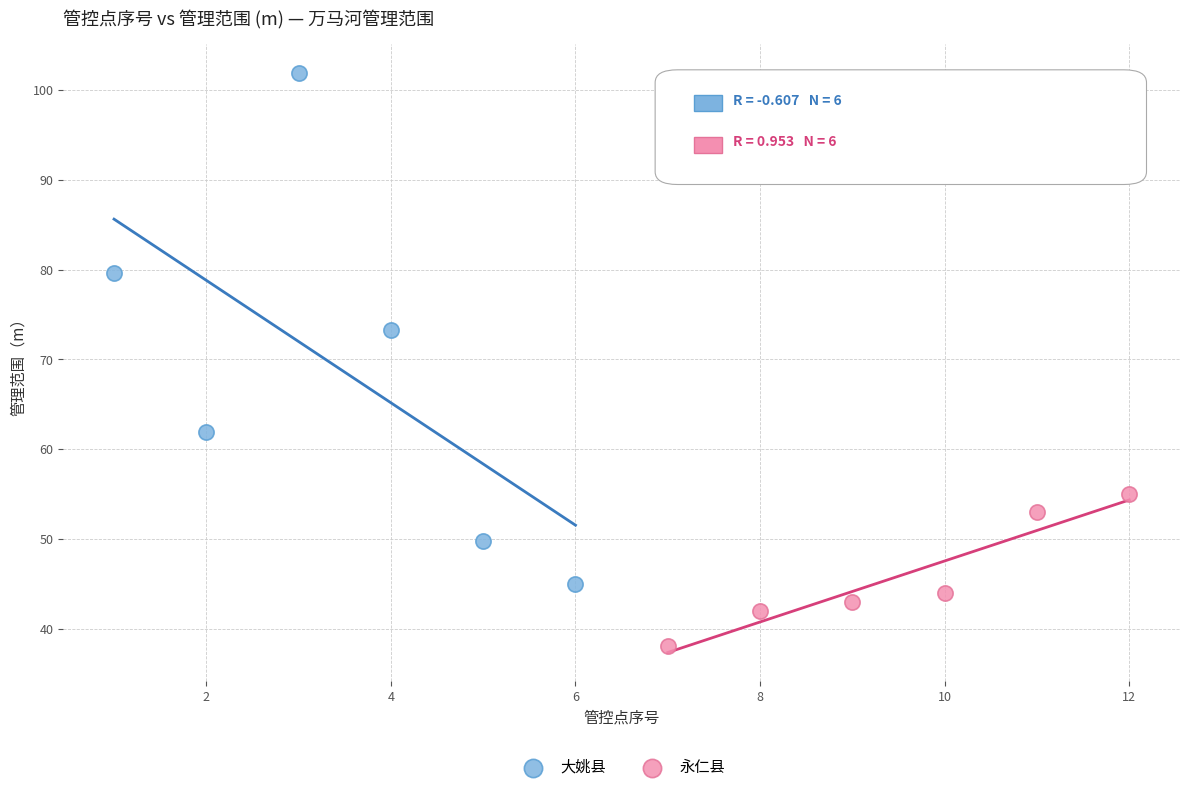

Which series reaches the maximum Y coordinate?

大姚县